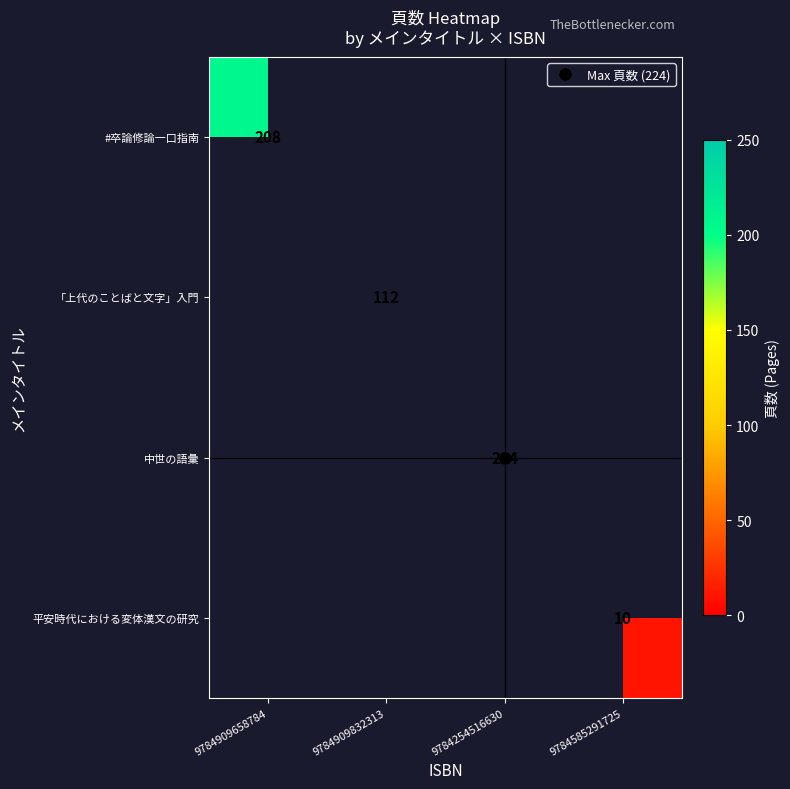

At which category does the chart reach its minimum across all series?

9784585291725